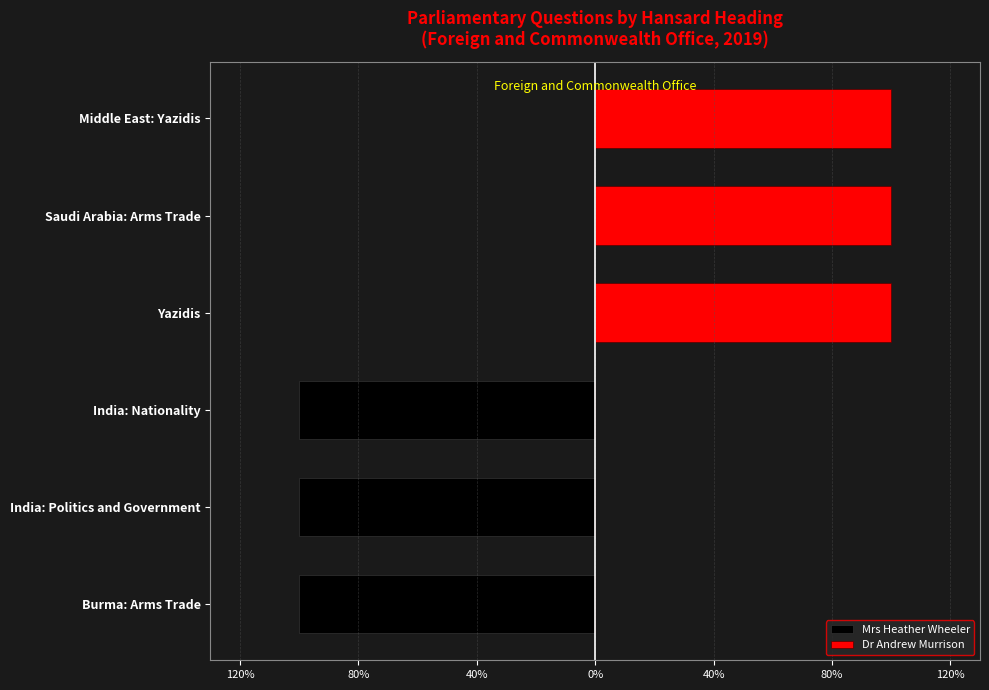

What is the maximum value for Dr Andrew Murrison?

100